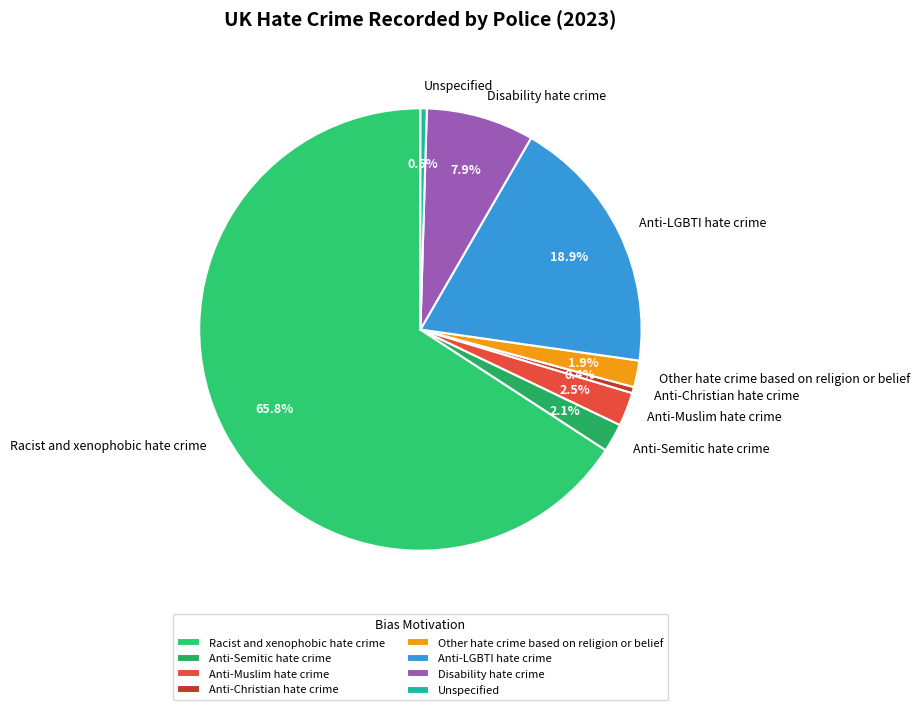

True or false: Anti-Christian hate crime accounts for 0% of the total.

True